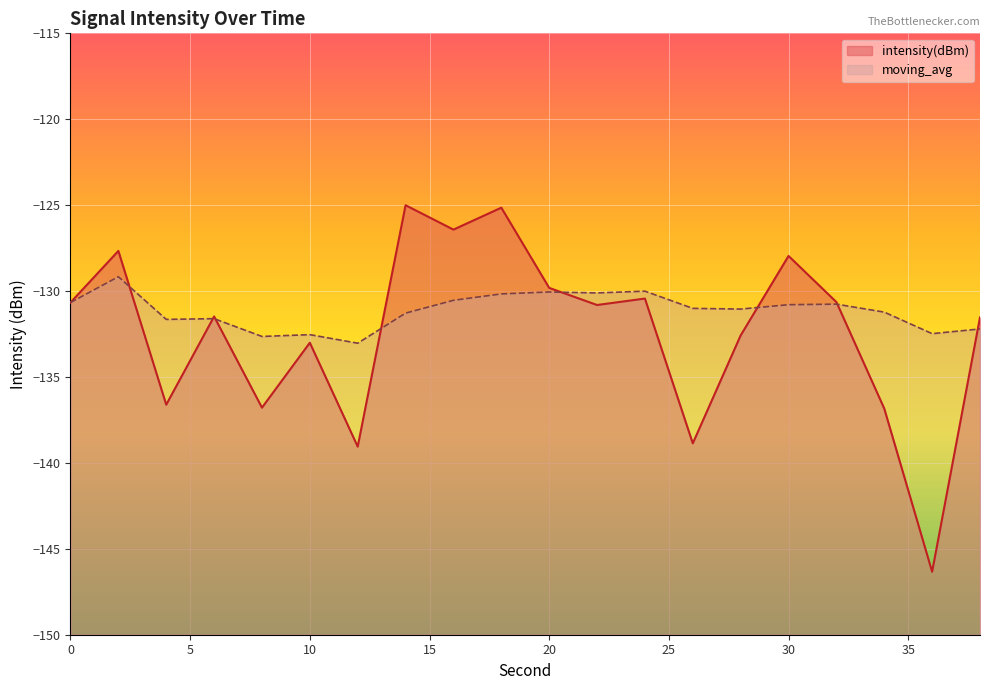

Which series has the largest total across all categories?

moving_avg